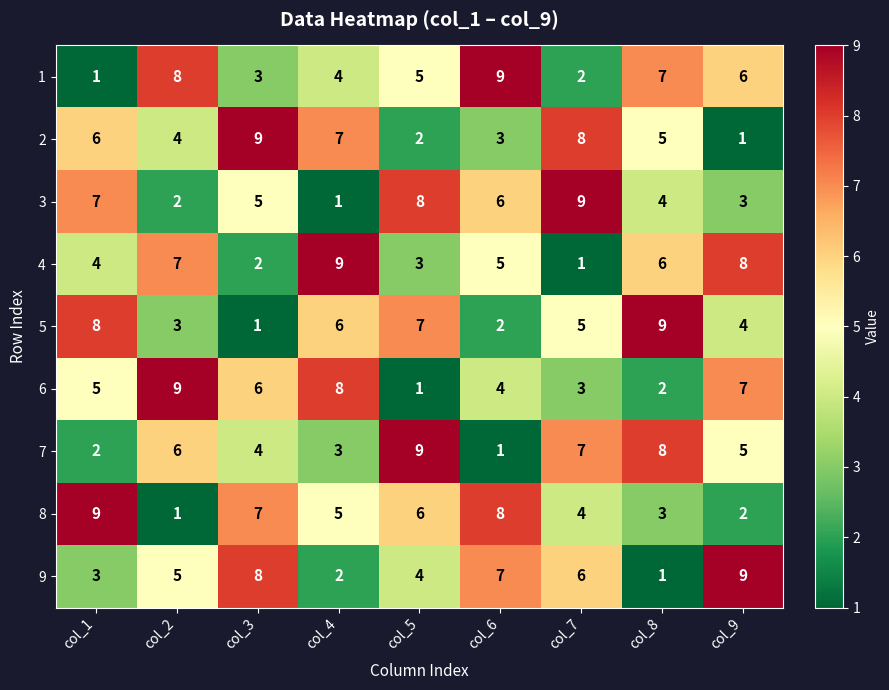

What is the average value of the 4 series?

5